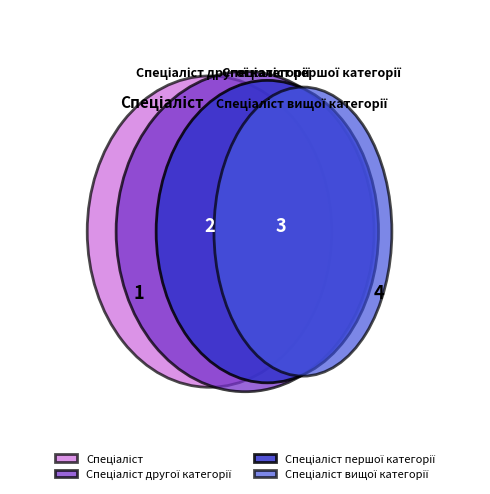

Is it true that Спеціаліст першої категорії is 19% of the pie?

False